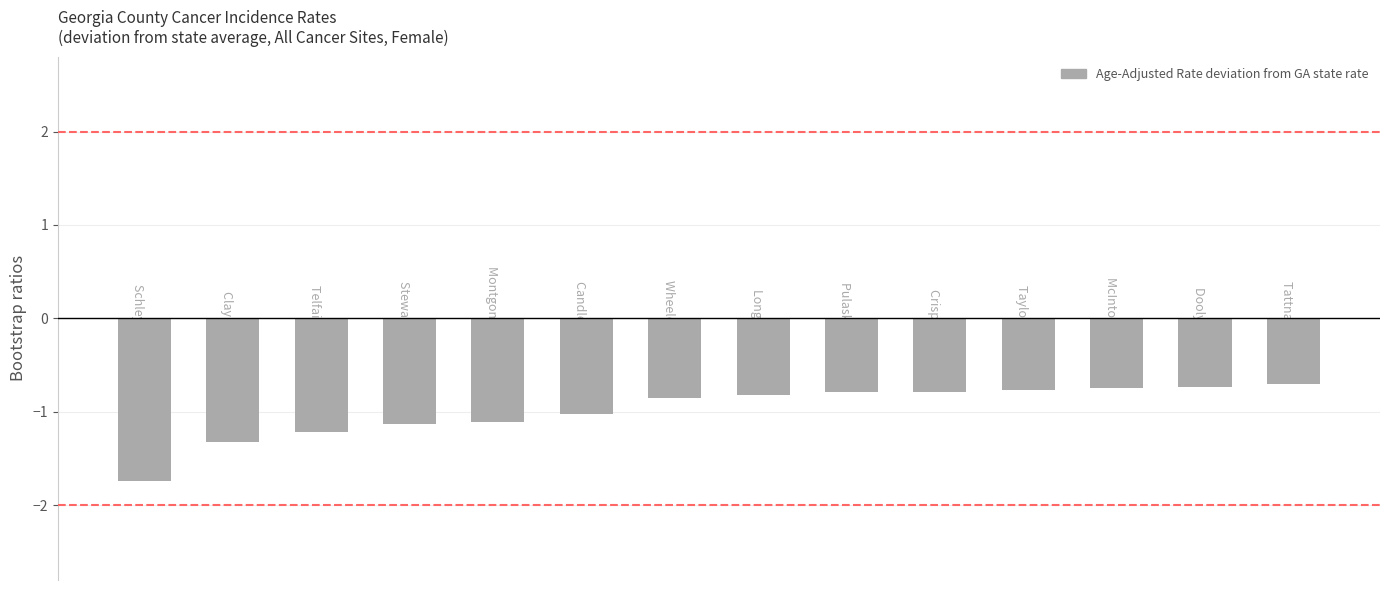

What is the value of the 8th bar from the left?

-0.8